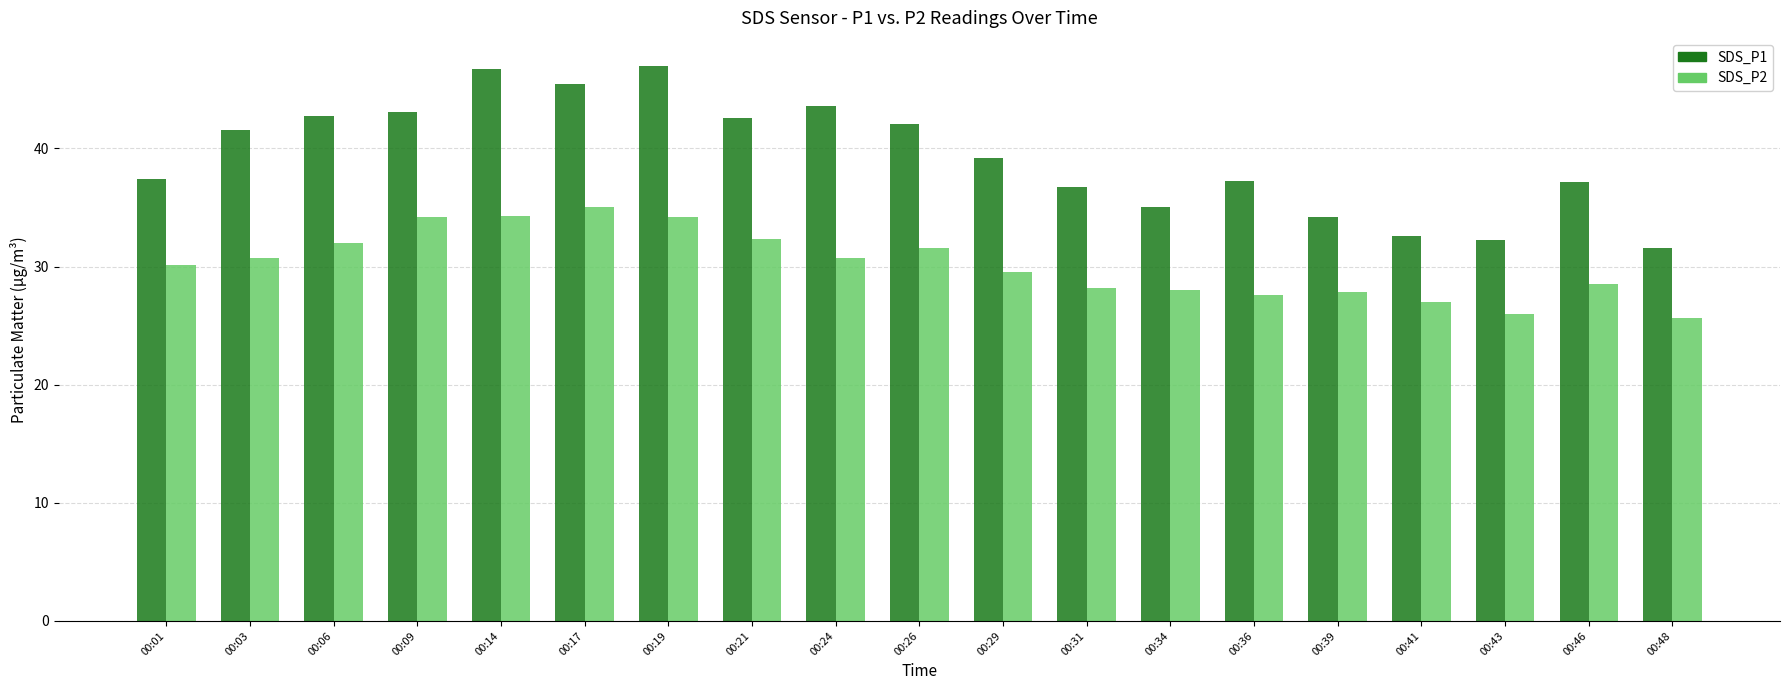

How many data points does each series have?

19